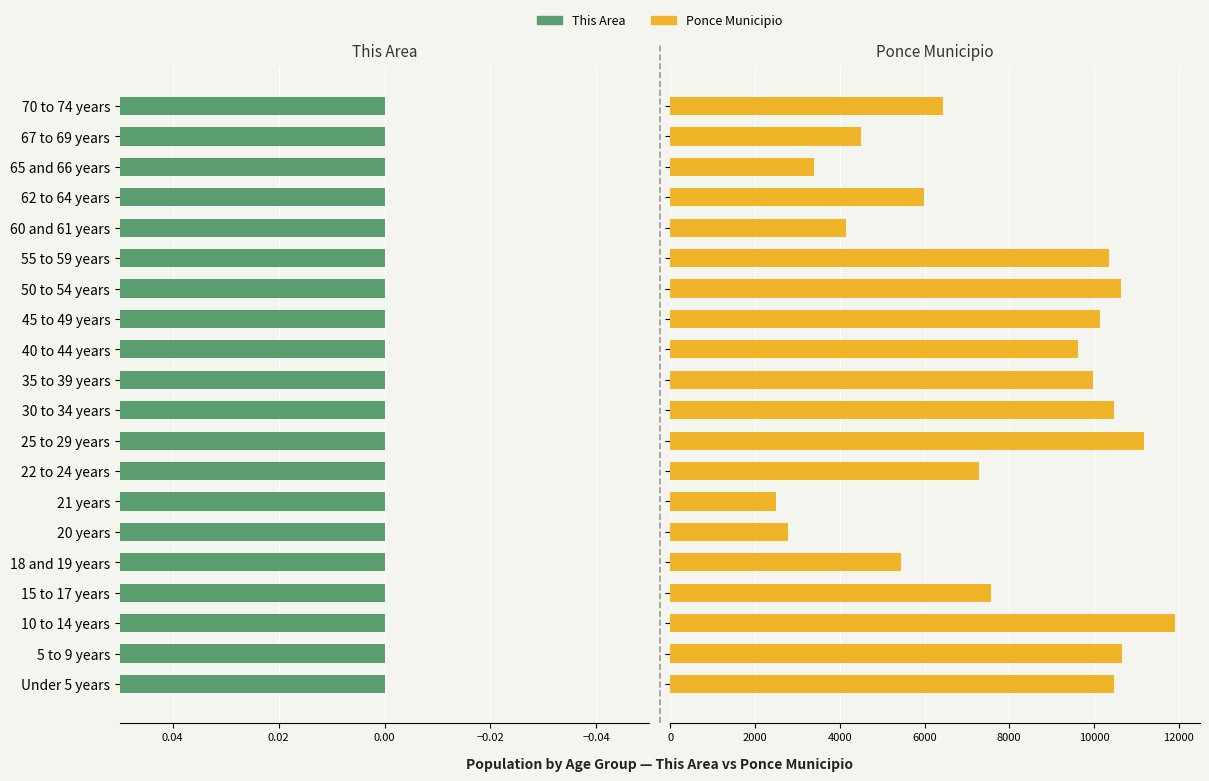

What is the maximum value for Ponce Municipio?

11906